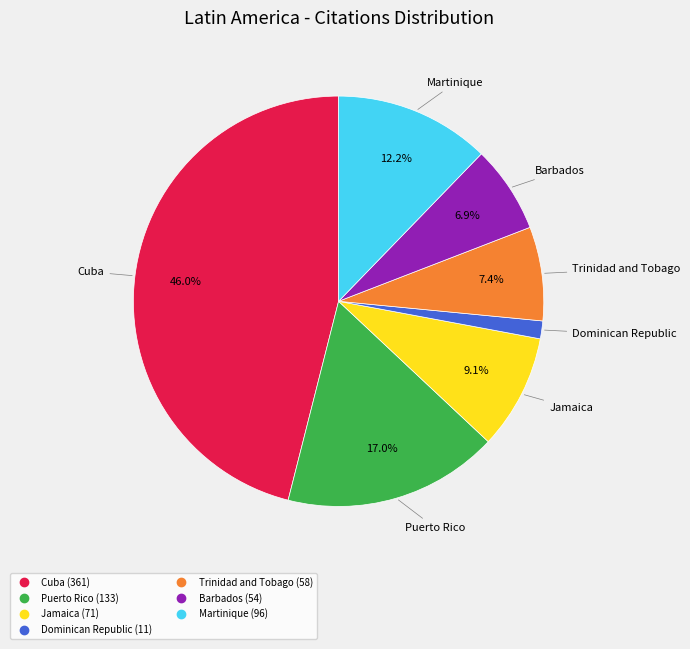

How many segments does this pie chart have?

7